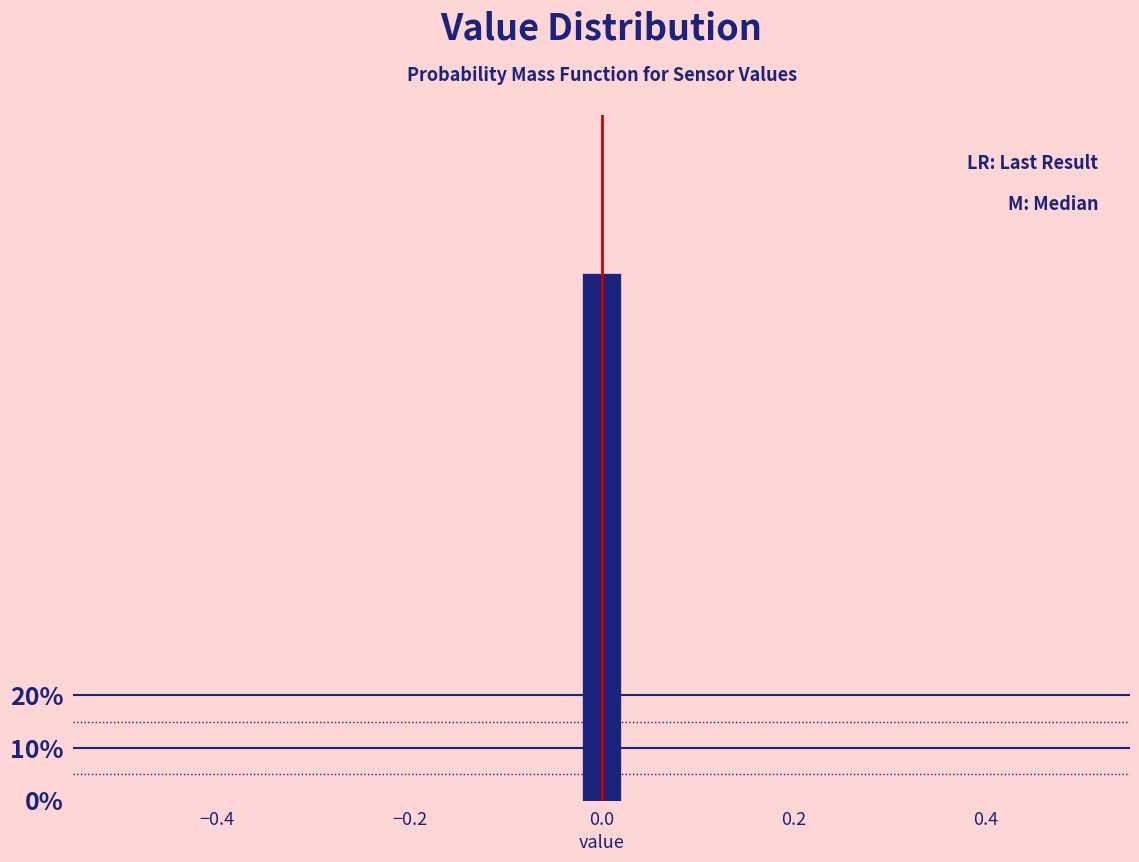

Around what value on the x-axis is the tallest bar? Give the approximate position of its centre, as read against the axis.

0.00